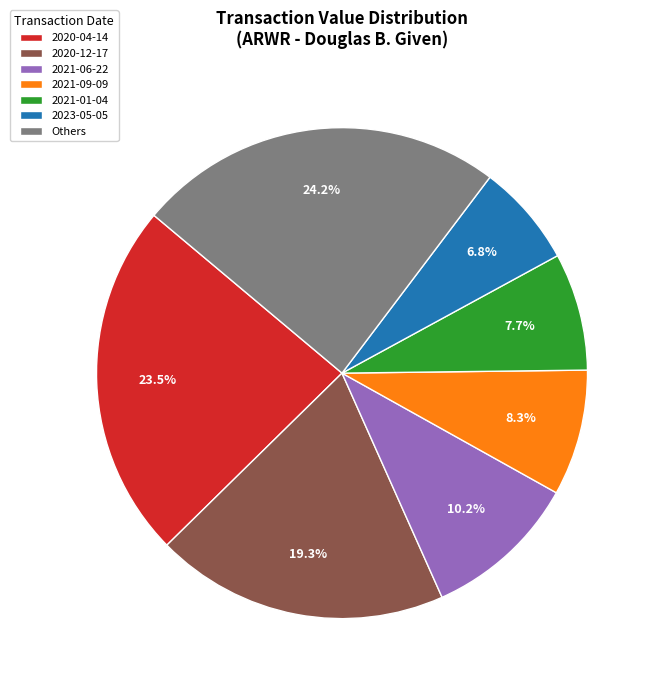

Which category has the smallest portion of the pie?

2023-05-05